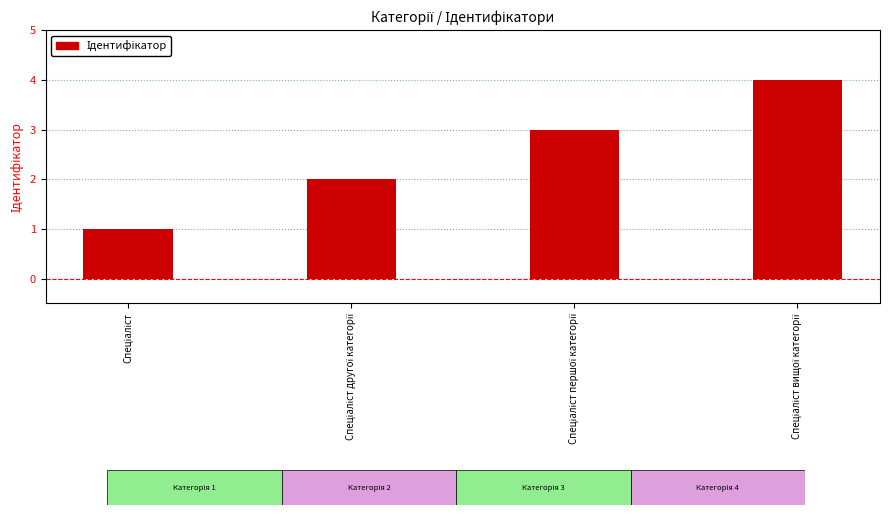

What is the difference between the maximum and minimum values?

3